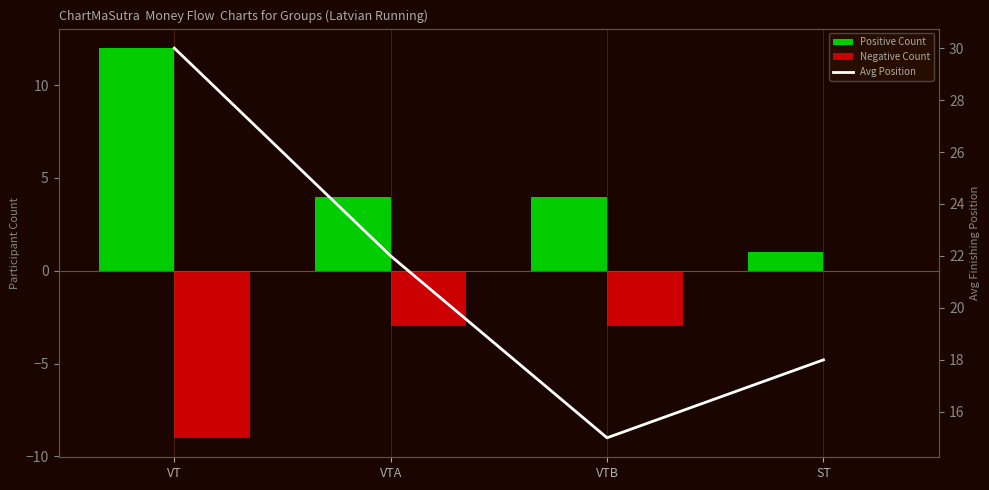

Between VTB and ST, which series saw the biggest shift?

Positive Count